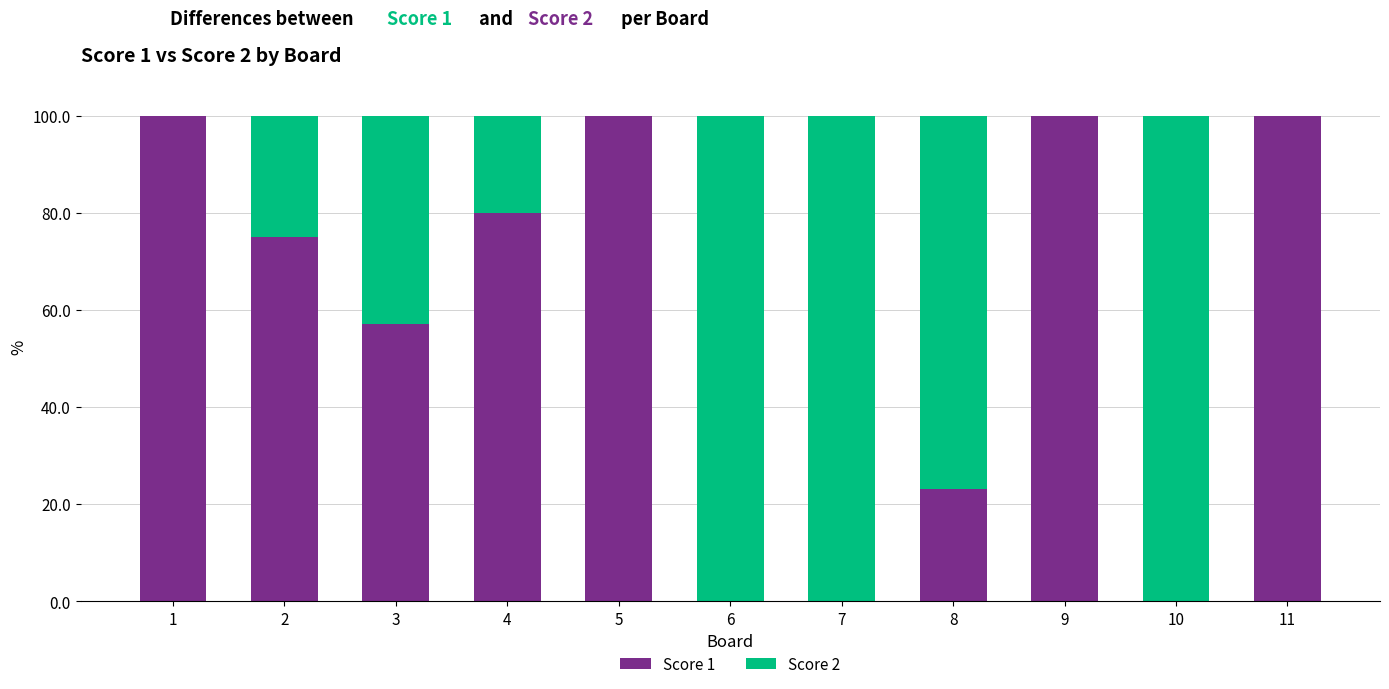

What are all the series names shown in the legend?

Score 1, Score 2